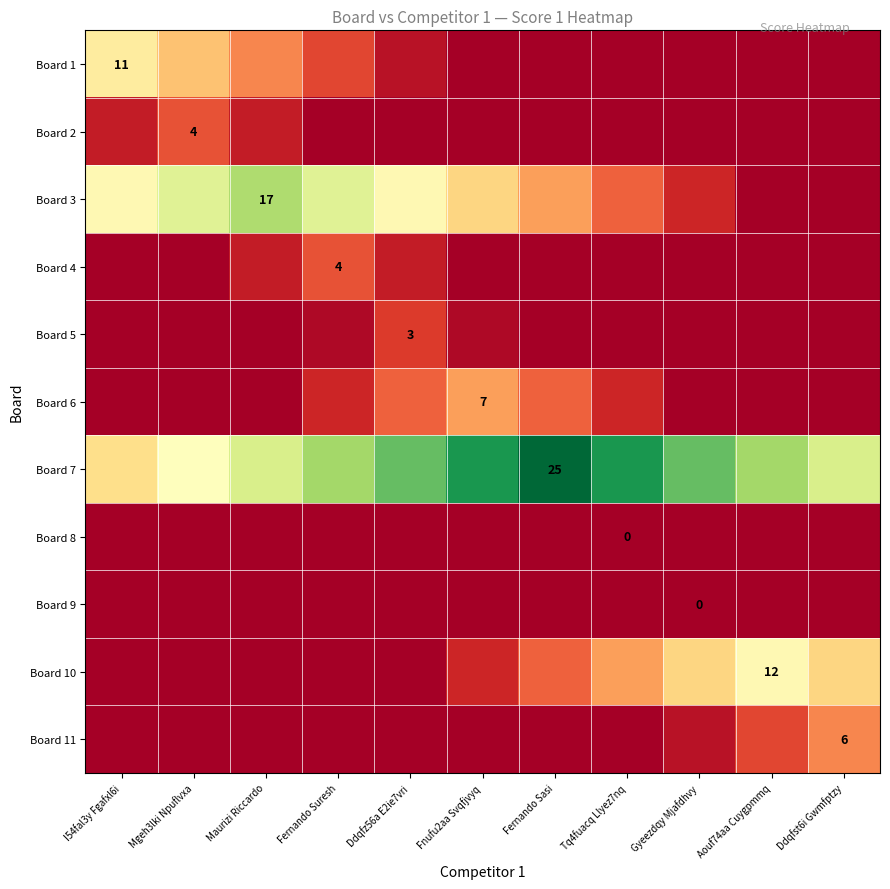

The value of Board 10 at Aouf74aa Cuygpmmq is 6.2. True or false?

False